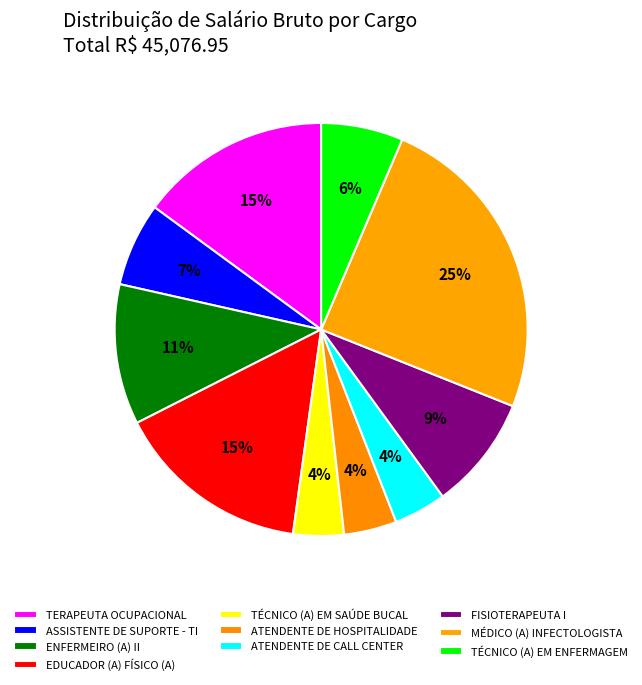

To the nearest percent, what portion does ASSISTENTE DE SUPORTE - TI represent?

7%